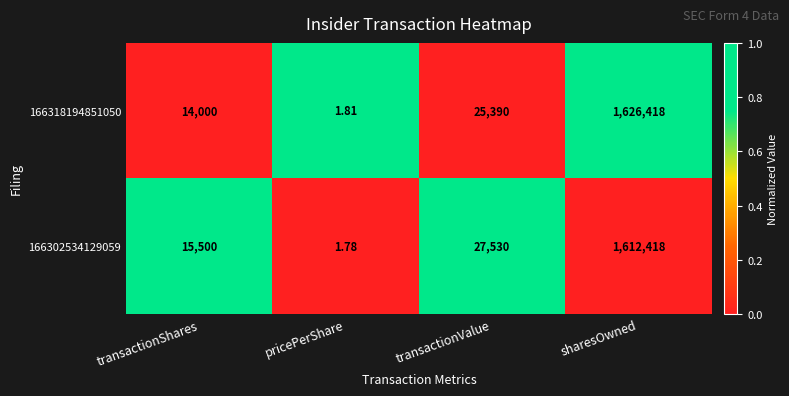

Where is 166318194851050 nearest to the value 813209?

transactionValue